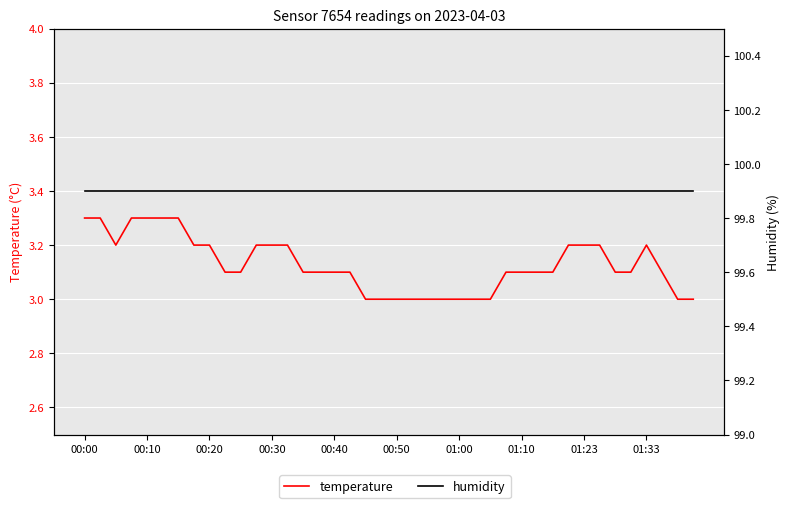

True or false: humidity and temperature intersect in this chart.

False